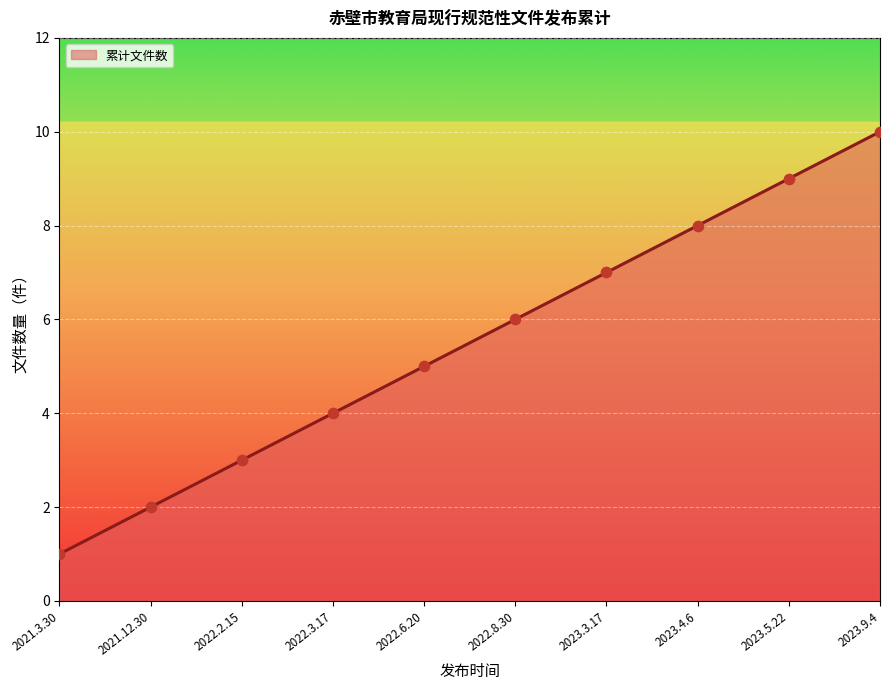

Approximately how many times larger is the value at 2021.3.30 compared to 2023.5.22?

0.1